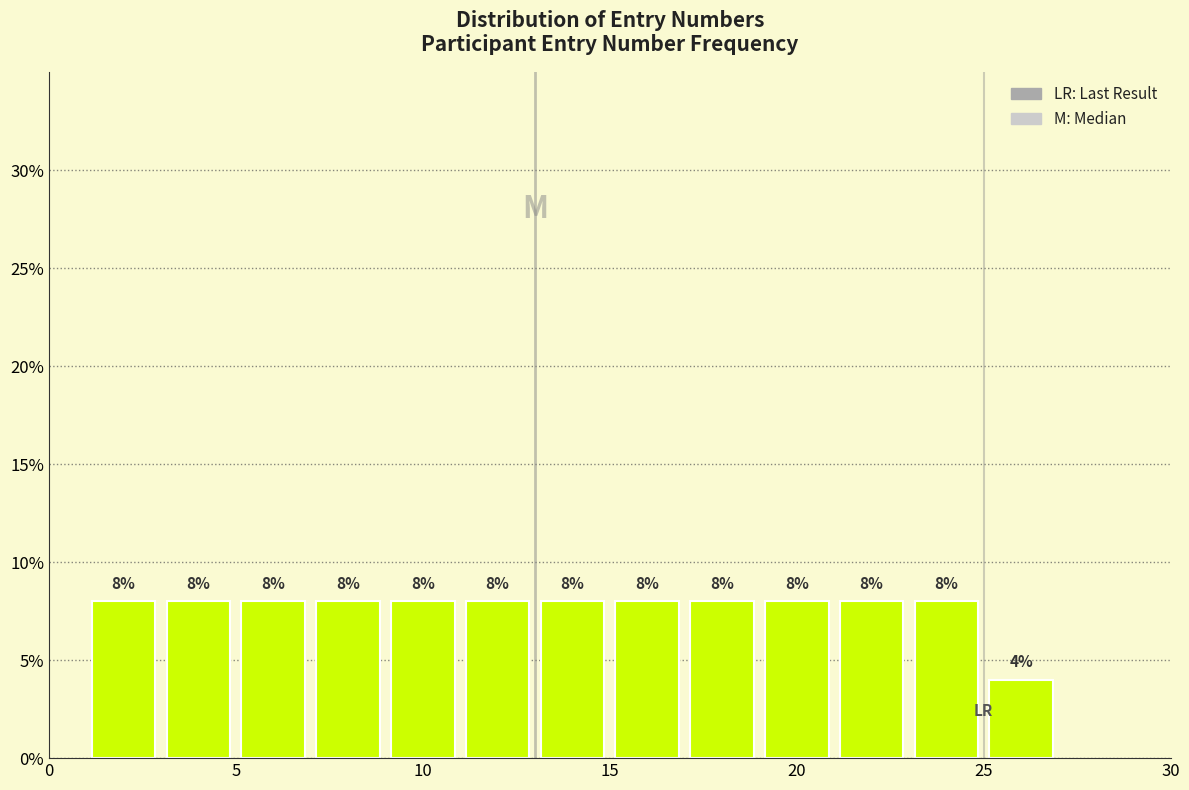

How tall is the bar that spans 23 to 25 on the x-axis?

8